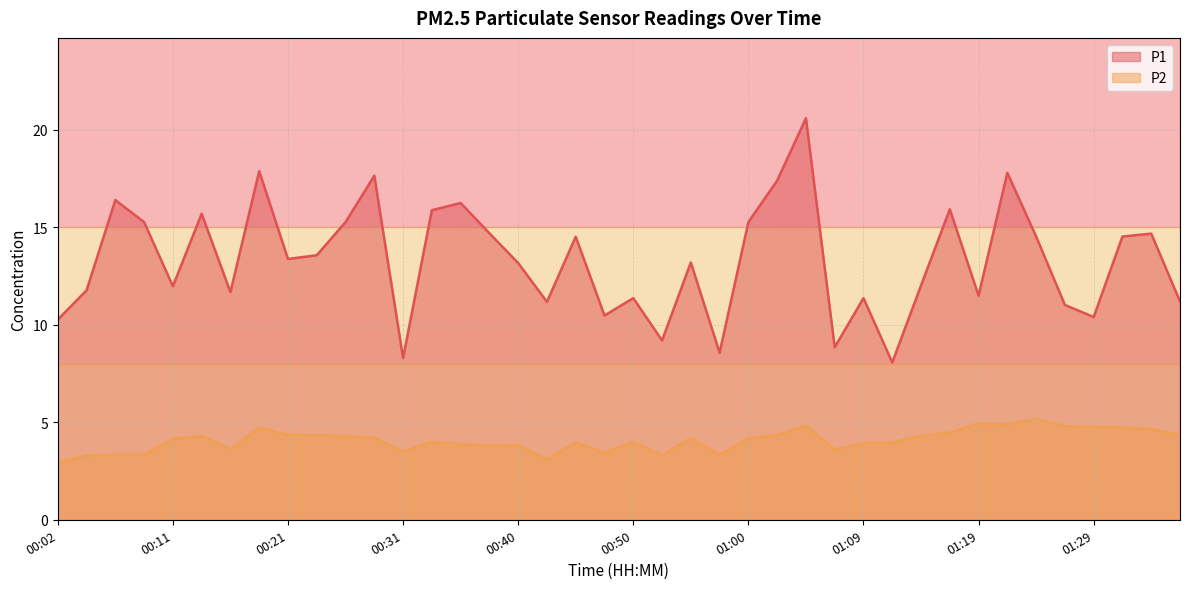

What is the difference between the P1 values at 01:24 and 00:21?

1.1